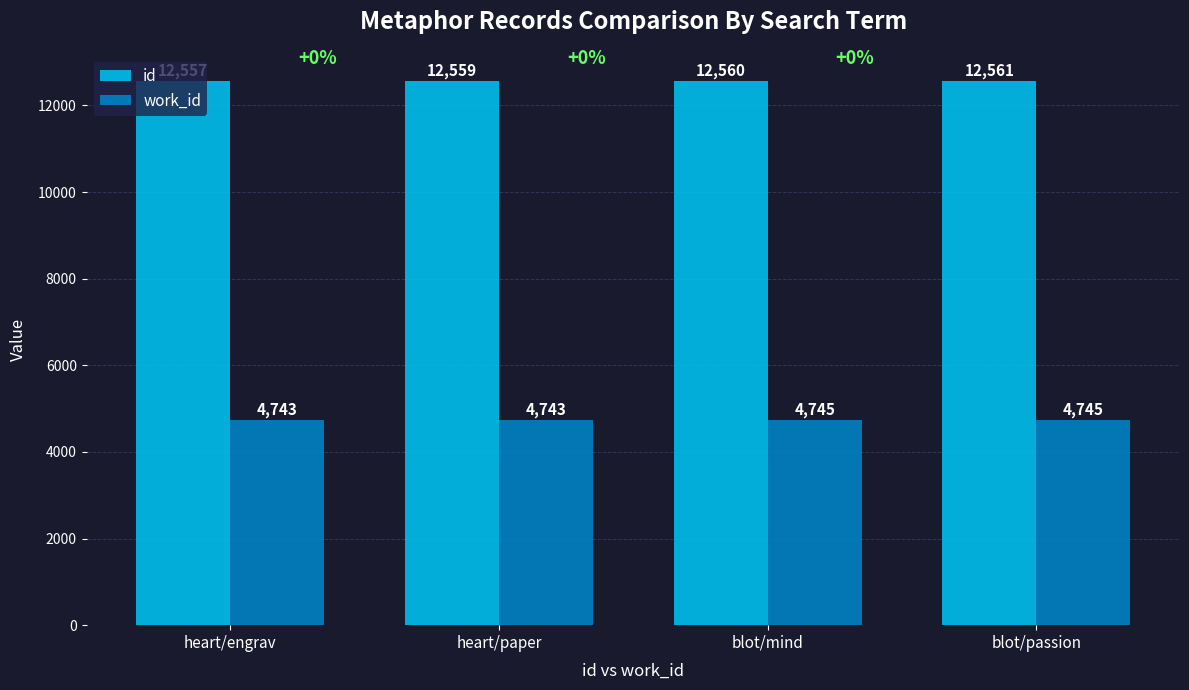

Read the id value at blot/mind.

12560